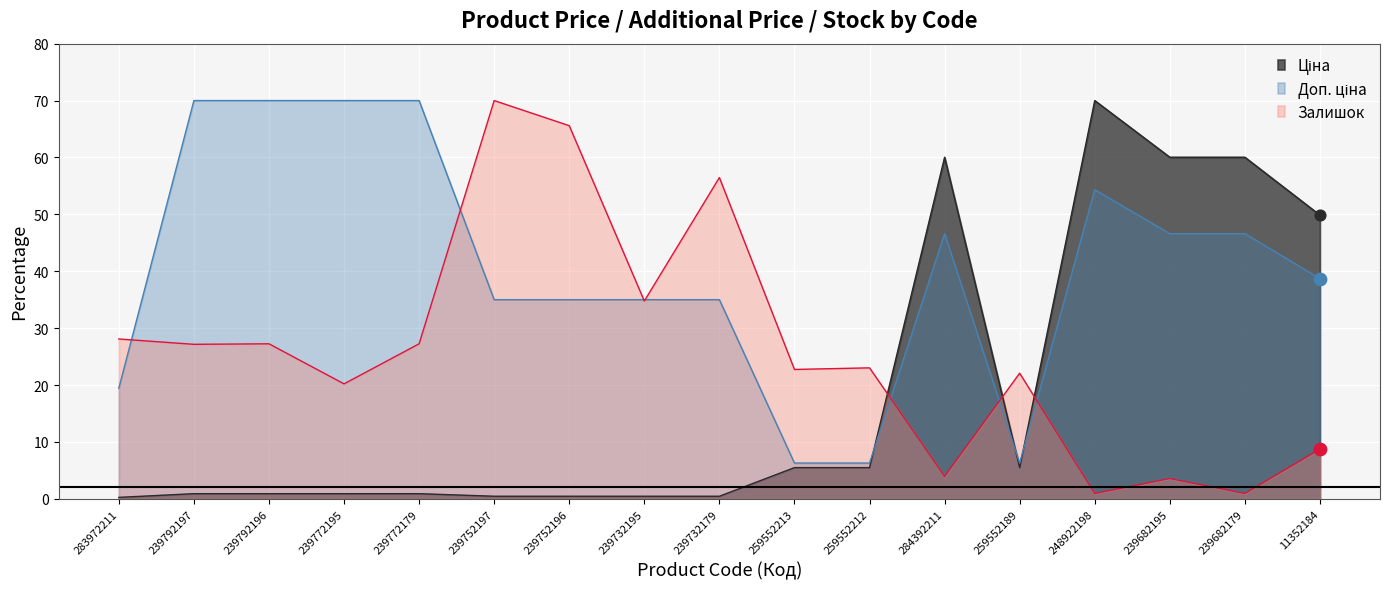

At how many categories does at least one series exceed 1?

17